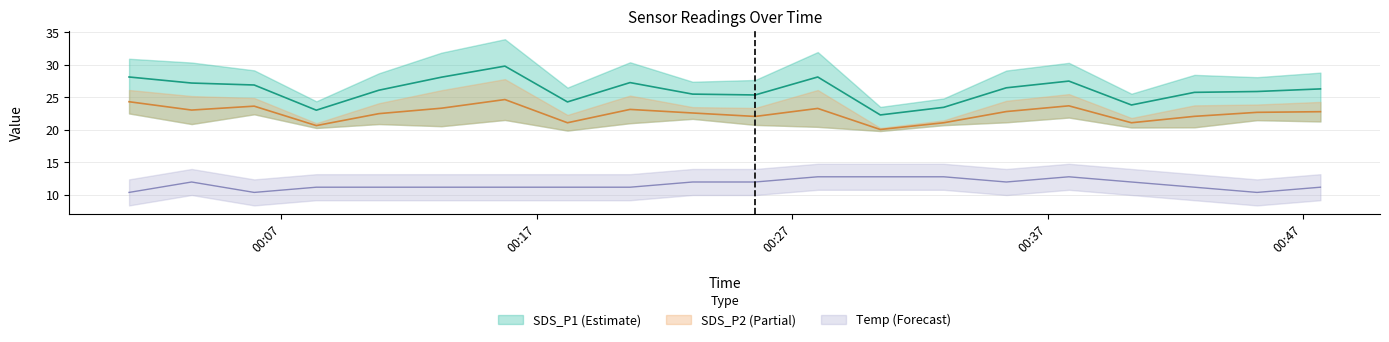

True or false: SDS_P1 and Temp intersect in this chart.

False